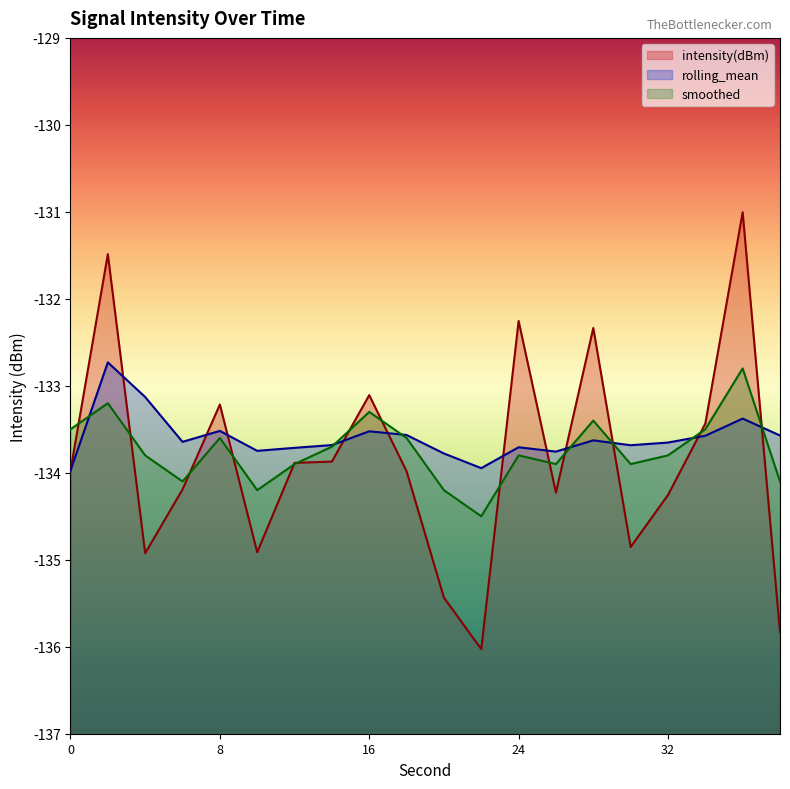

Reading left to right, what are all the values shown in this chart?

intensity(dBm): -134.0	-131.5	-134.9	-134.2	-133.2	-134.9	-133.9	-133.9	-133.1	-134.0	-135.4	-136.0	-132.3	-134.2	-132.3	-134.9	-134.3	-133.4	-131.0	-135.8
rolling_mean: -134.0	-132.7	-133.1	-133.6	-133.5	-133.7	-133.7	-133.7	-133.5	-133.6	-133.8	-133.9	-133.7	-133.8	-133.6	-133.7	-133.7	-133.6	-133.4	-133.6
smoothed: -133.5	-133.2	-133.8	-134.1	-133.6	-134.2	-133.9	-133.7	-133.3	-133.6	-134.2	-134.5	-133.8	-133.9	-133.4	-133.9	-133.8	-133.5	-132.8	-134.1